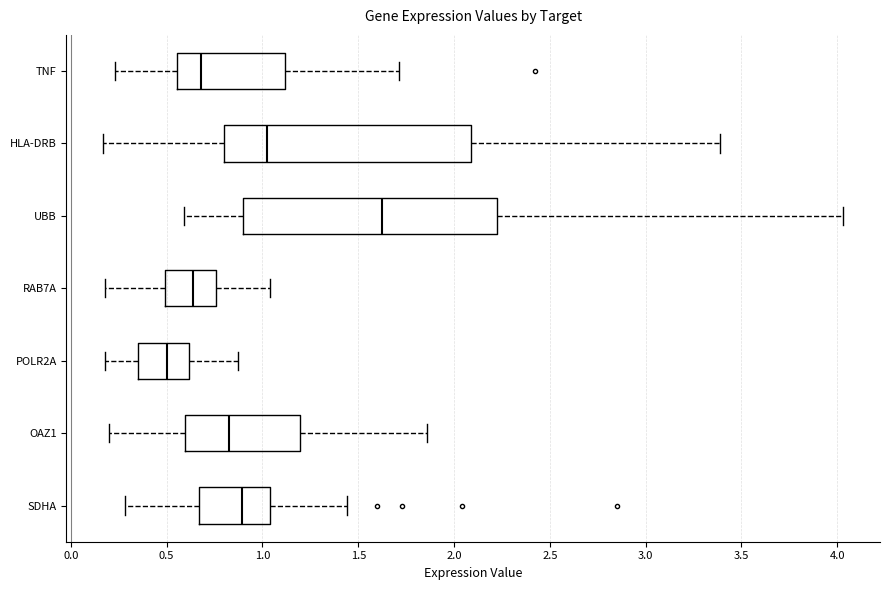

Where does the right whisker of the box for SDHA end on the x-axis? The values are not printed on the chart, so give them approximately, as read against the axis.

1.45